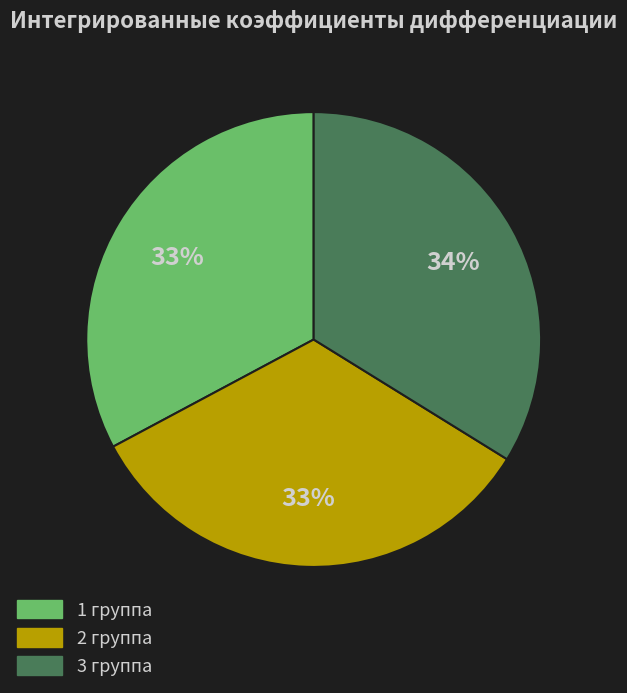

Is it true that 1 группа is 33% of the pie?

True